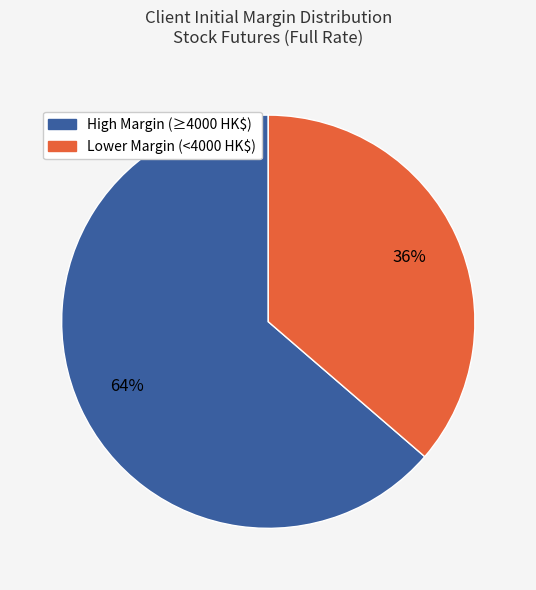

Is there a majority slice in this chart?

Yes